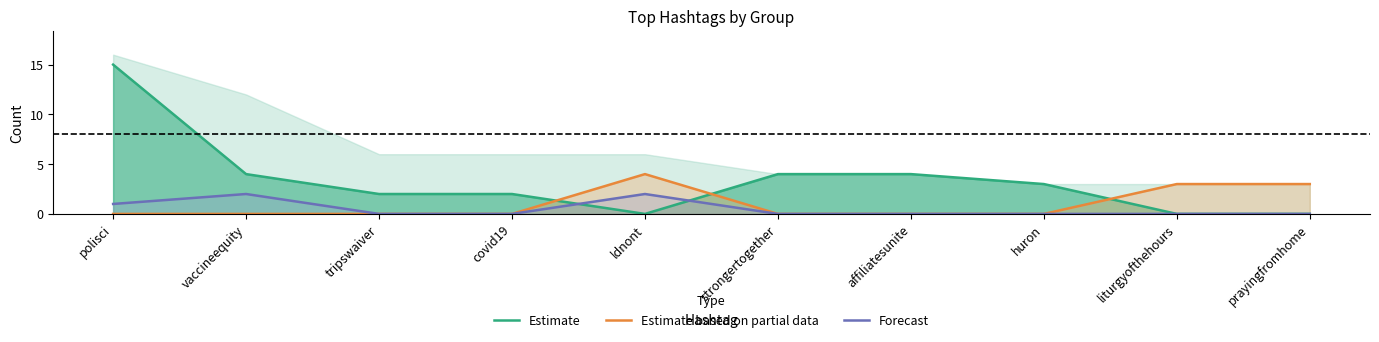

At huron, list the series in order from largest to smallest.

Estimate, Estimate based on partial data, Forecast